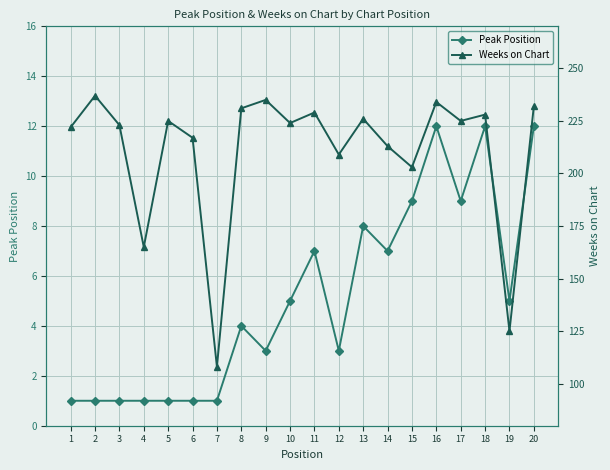

What is the sum of the Weeks on Chart values at 12 and 18?

437